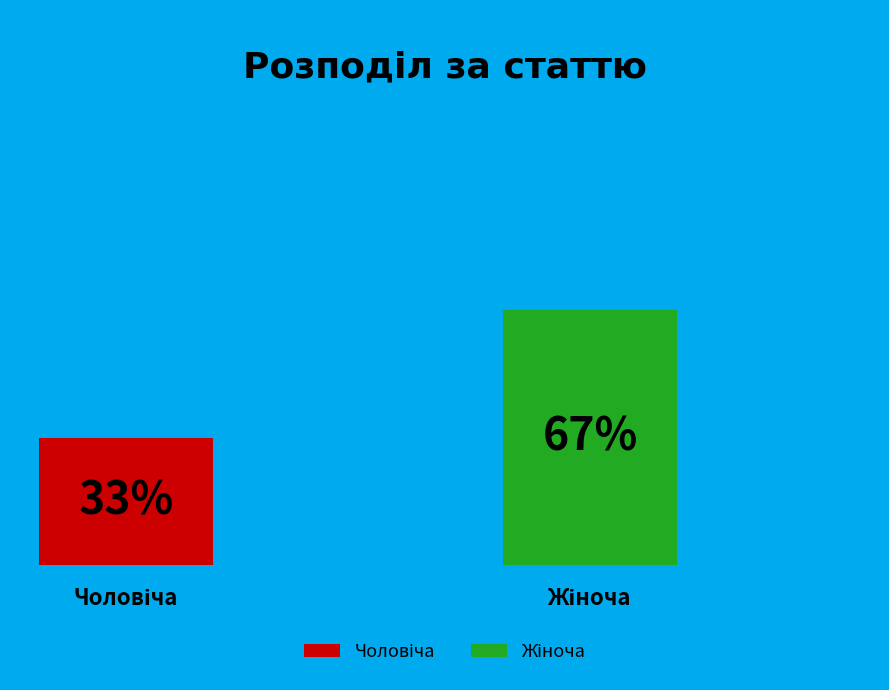

Does any single category account for the majority?

Yes